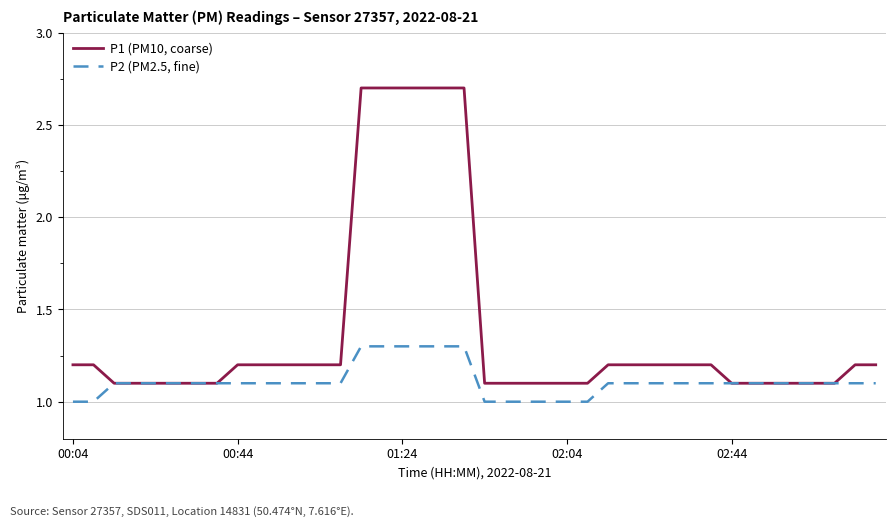

List the series in order of their overall mean, highest first.

P1 (PM10, coarse), P2 (PM2.5, fine)